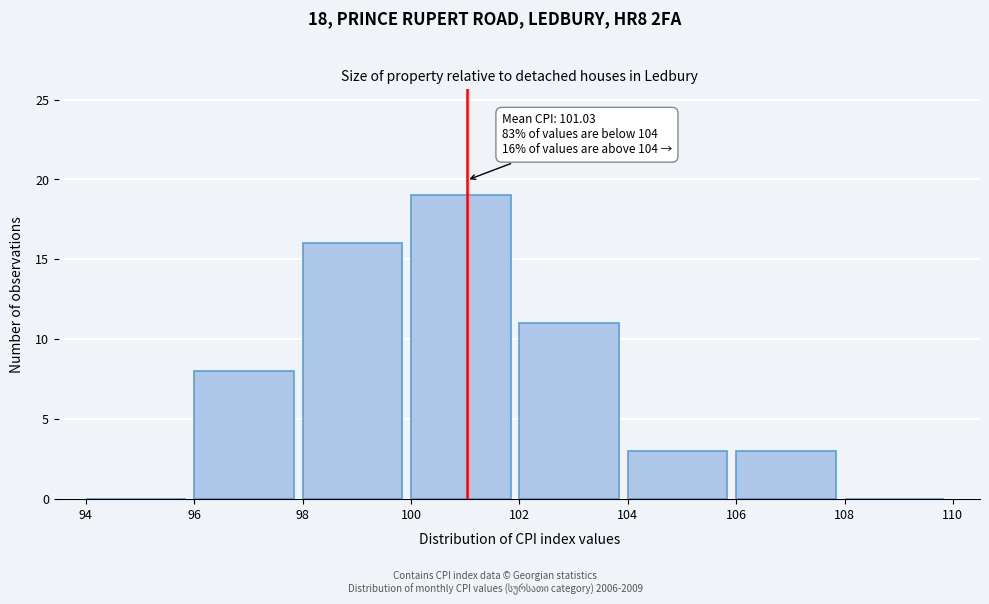

Over which range of the x-axis is the bar tallest?

100 to 102